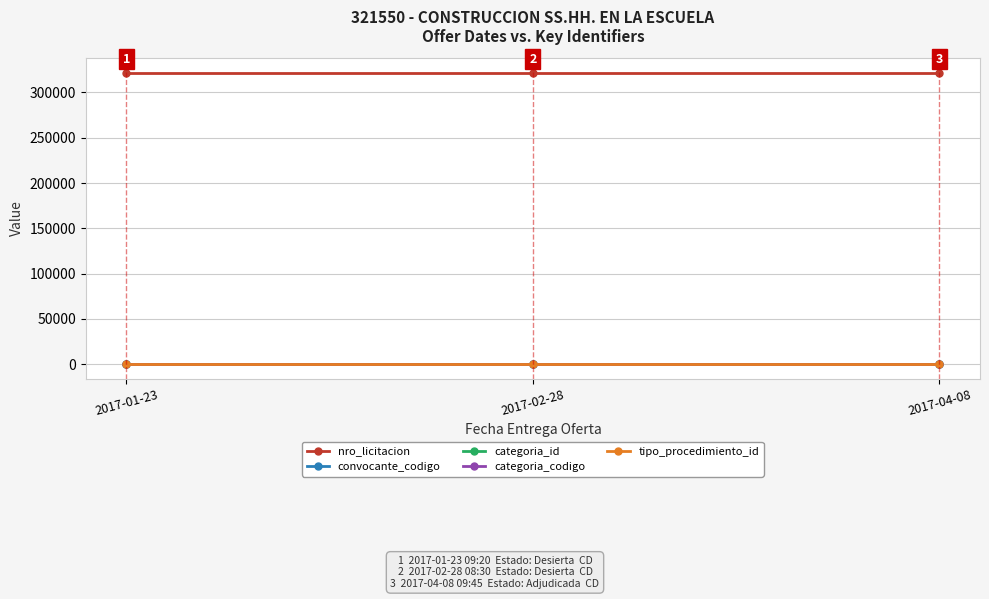

What is the difference between the highest and lowest values at 2017-01-23?

321549